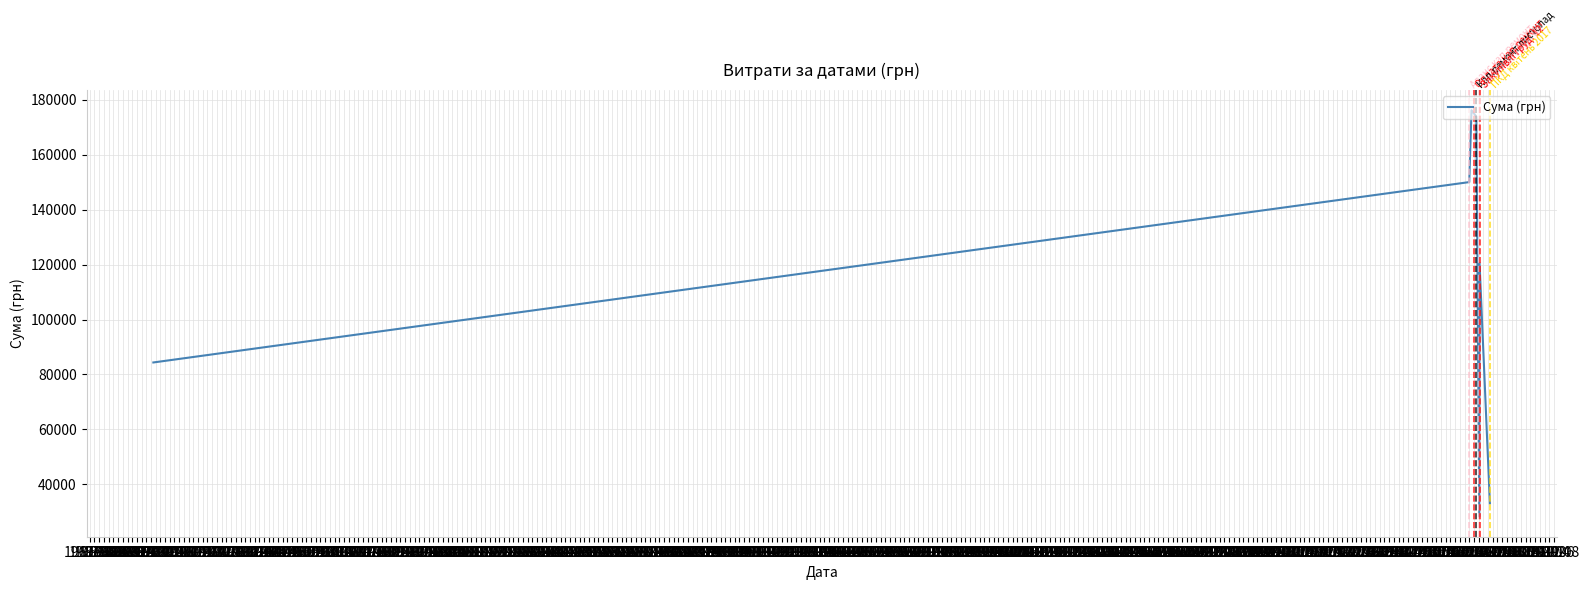

What is the greatest value displayed?

176218.8